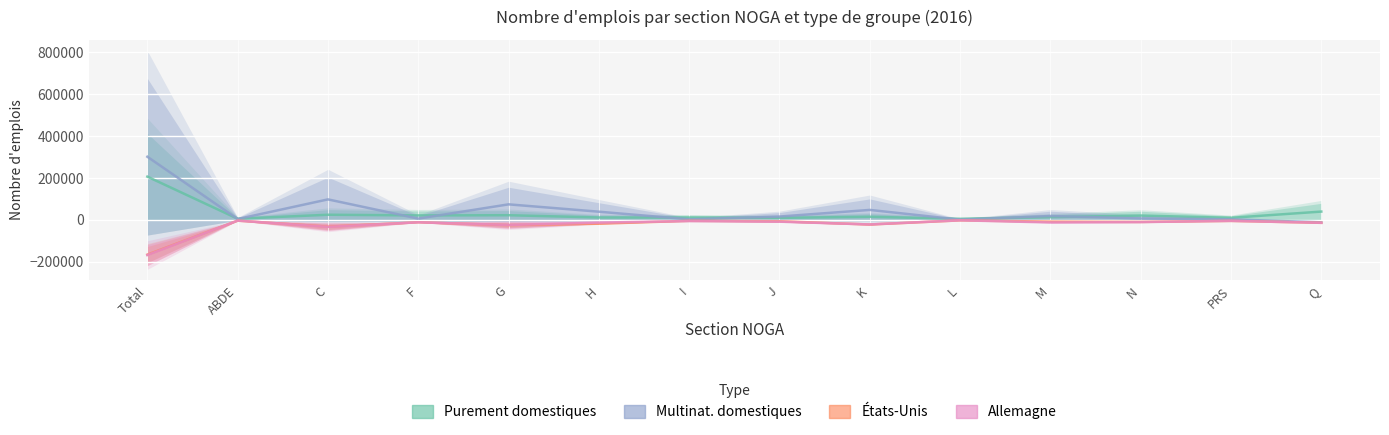

List the labels in order of Purement domestiques value, largest first.

Total, Q, C, G, F, N, K, M, H, I, PRS, J, ABDE, L